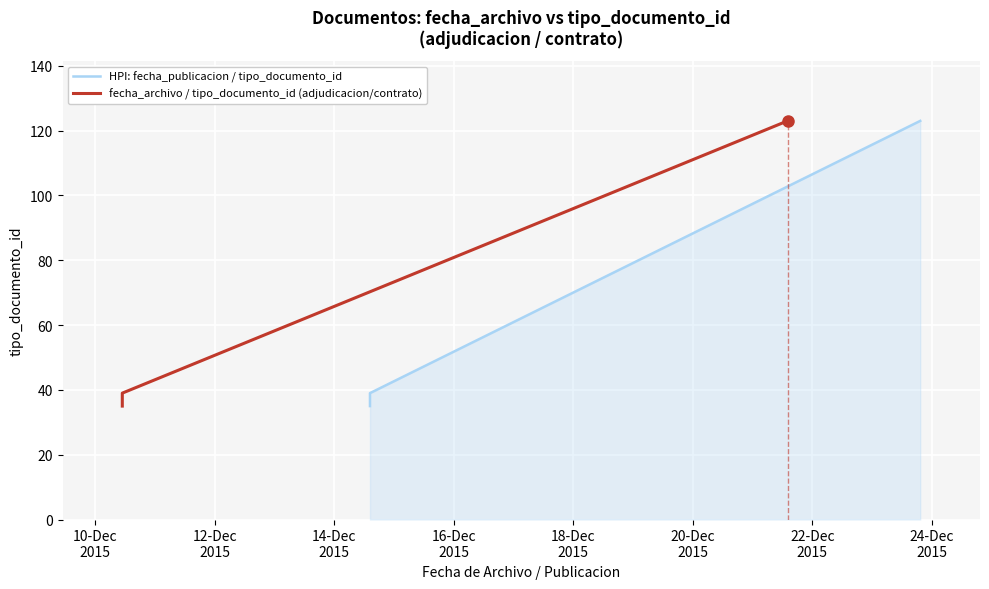

Reading right to left, list all the values displayed in this chart.

HPI: fecha_publicacion / tipo_documento_id: 123	39	38	37	36	35
fecha_archivo / tipo_documento_id (adjudicacion/contrato): 123	39	38	37	36	35